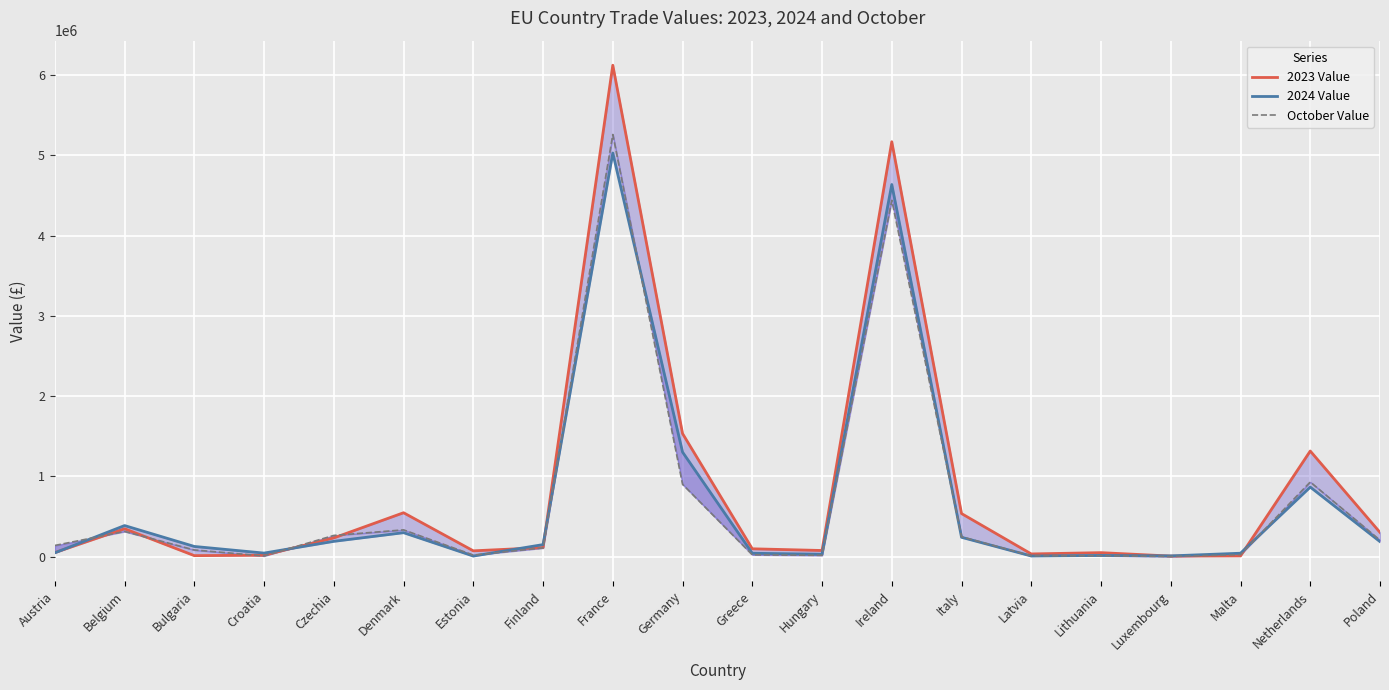

Reading left to right, extract all data points from this chart.

2023 Value: Austria=49233	Belgium=346296	Bulgaria=11084	Croatia=16428	Czechia=232046	Denmark=545698	Estonia=70899	Finland=111988	France=6122512	Germany=1532396	Greece=96318	Hungary=75122	Ireland=5169241	Italy=535481	Latvia=32194	Lithuania=48317	Luxembourg=5553	Malta=7746	Netherlands=1314815	Poland=300309
2024 Value: Austria=46090	Belgium=385896	Bulgaria=125582	Croatia=42882	Czechia=189178	Denmark=297049	Estonia=5764	Finland=148755	France=5028488	Germany=1301346	Greece=40787	Hungary=27988	Ireland=4636259	Italy=239586	Latvia=6492	Lithuania=13153	Luxembourg=7993	Malta=41117	Netherlands=865345	Poland=185508
October Value: Austria=137826	Belgium=312351	Bulgaria=81650	Croatia=7054	Czechia=262958	Denmark=332176	Estonia=18203	Finland=106940	France=5259316	Germany=899923	Greece=21285	Hungary=14790	Ireland=4438743	Italy=246390	Latvia=9354	Lithuania=9095	Luxembourg=0	Malta=23164	Netherlands=929054	Poland=203619